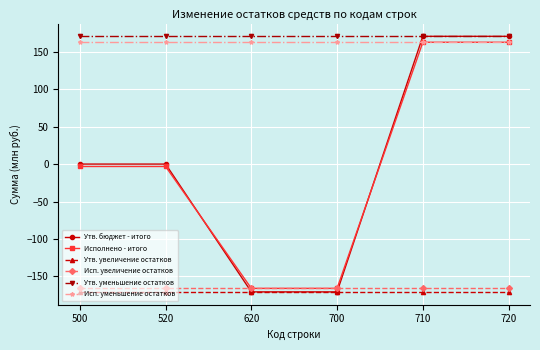

What is the sum of the Утв. бюджет - итого values at 520 and 720?

171.0